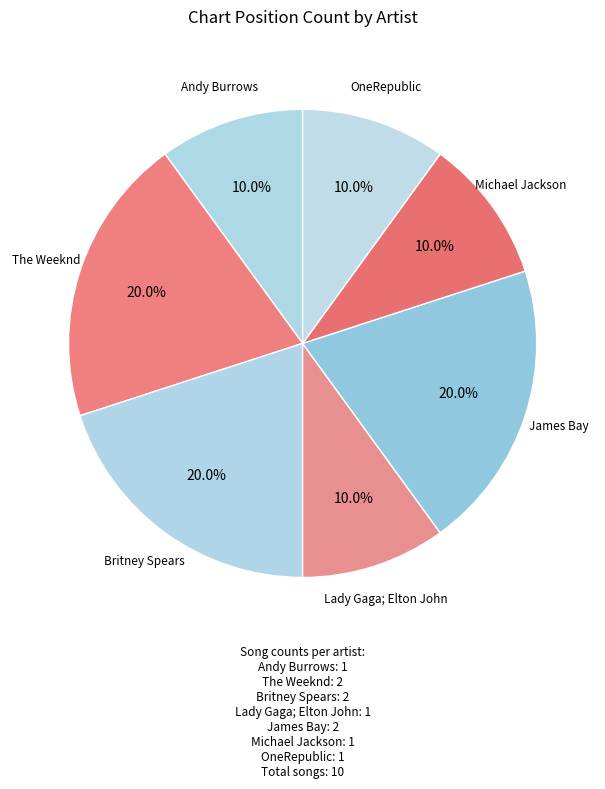

How many segments does this pie chart have?

7